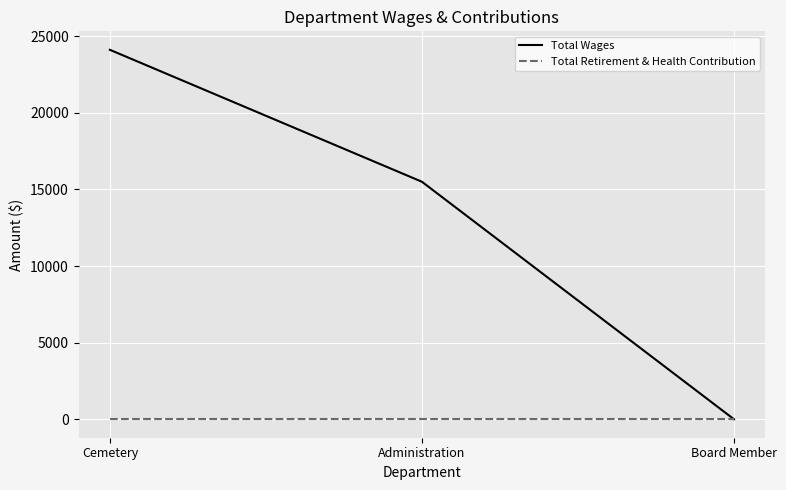

What are all the series names shown in the legend?

Total Wages, Total Retirement & Health Contribution